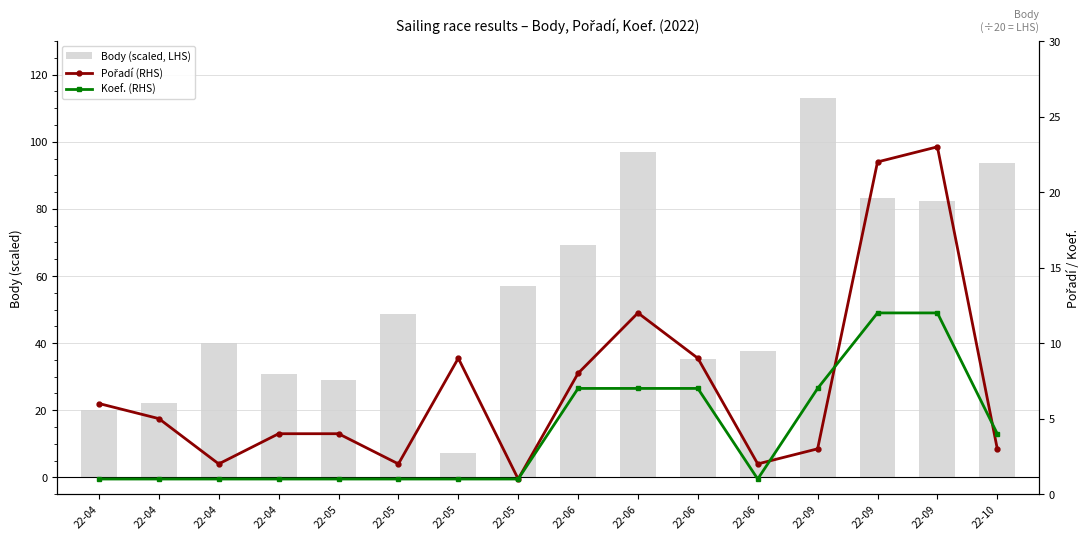

How many values in the Koef. (RHS) series exceed 1?

7